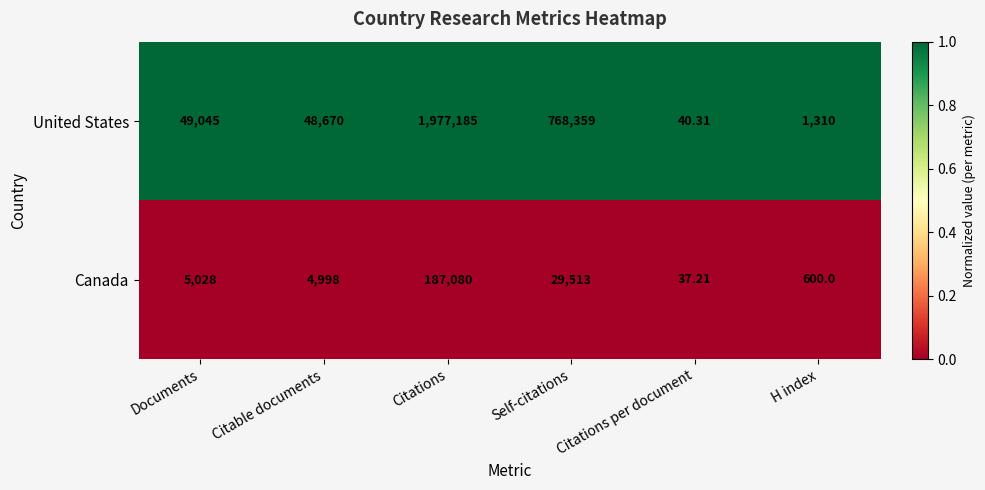

Is the value of Canada at Citations per document greater than the value of United States at Citable documents?

No